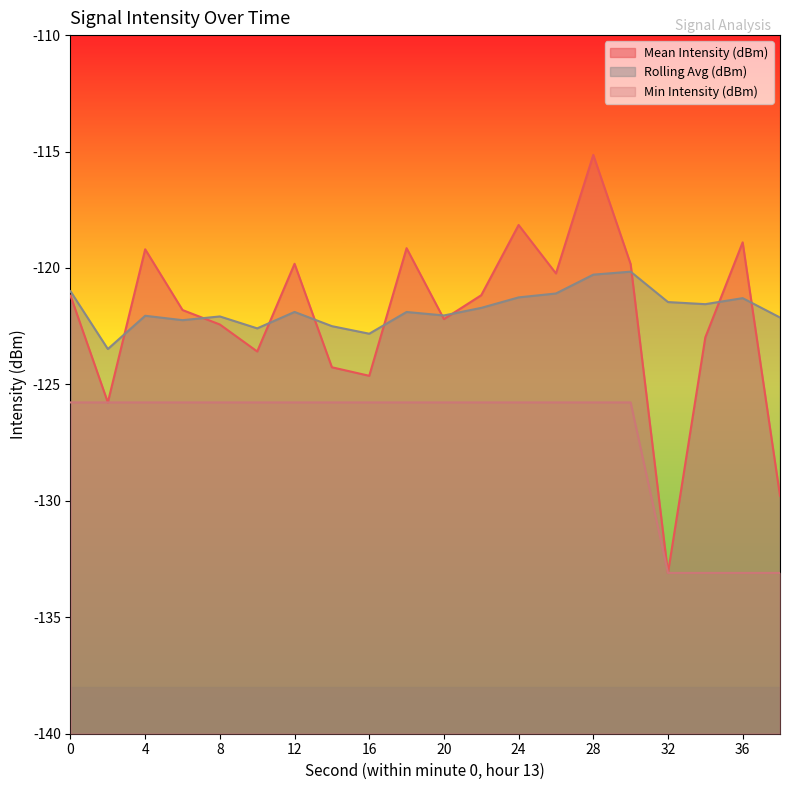

What is the maximum value for Min Intensity (dBm)?

-125.8